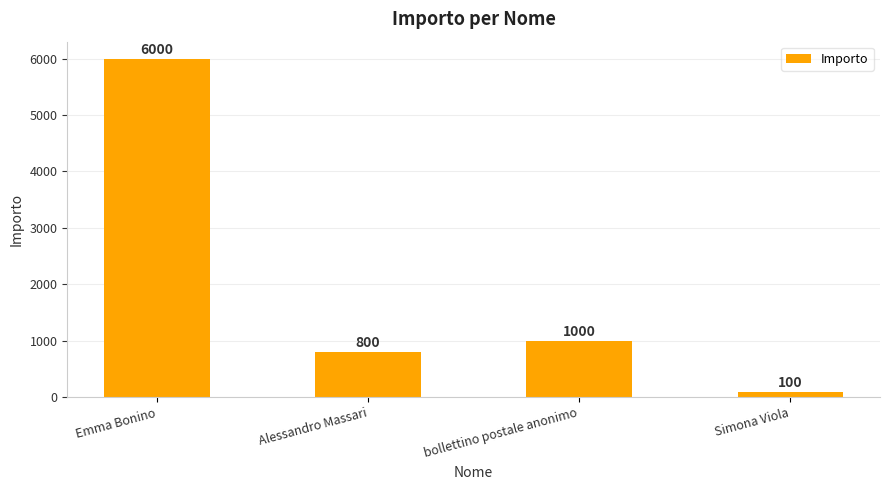

Approximately how many times larger is the value at Alessandro Massari compared to bollettino postale anonimo?

0.8